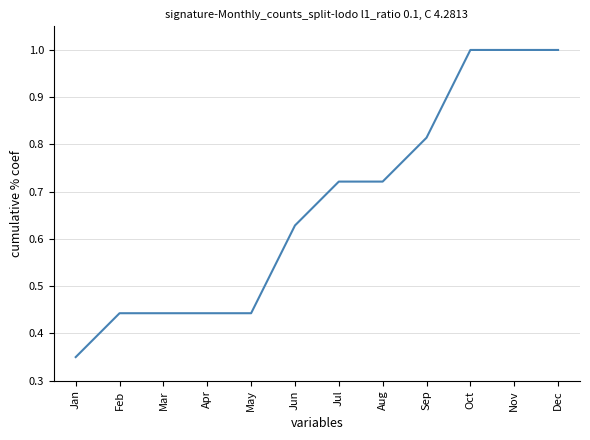

Which category has the lowest value across all series?

Jan